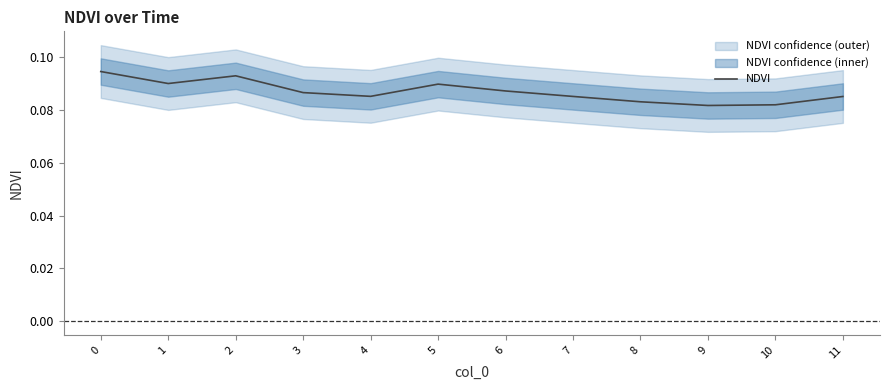

At which category does the chart reach its minimum across all series?

9